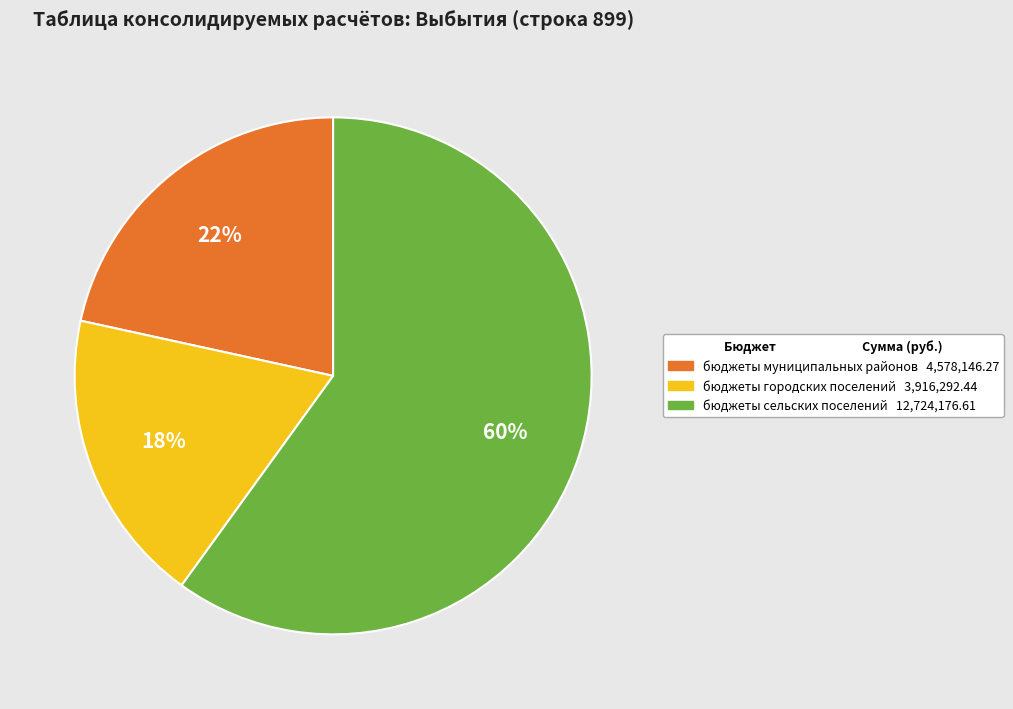

To the nearest percent, what is the average slice percentage?

33%